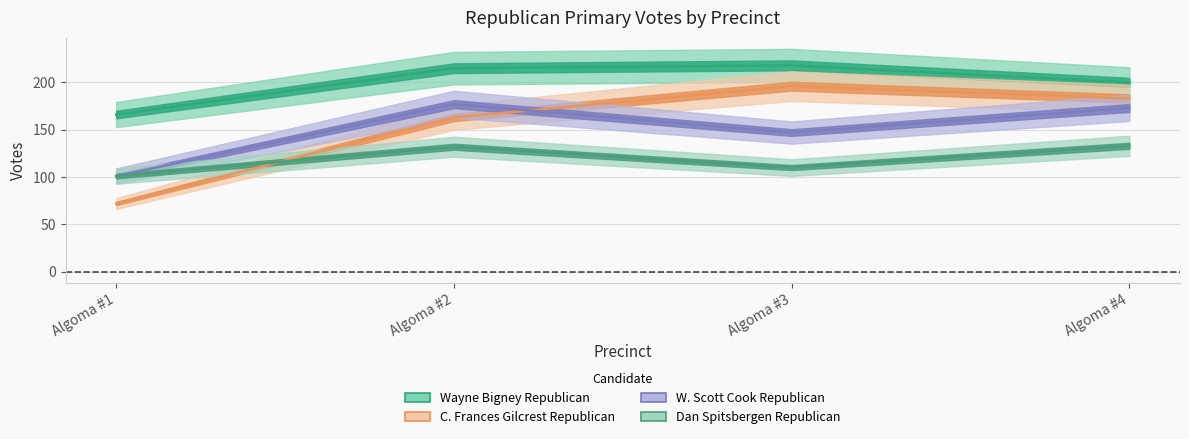

What is the value of the Dan Spitsbergen Republican point at the 4th from the left?

133